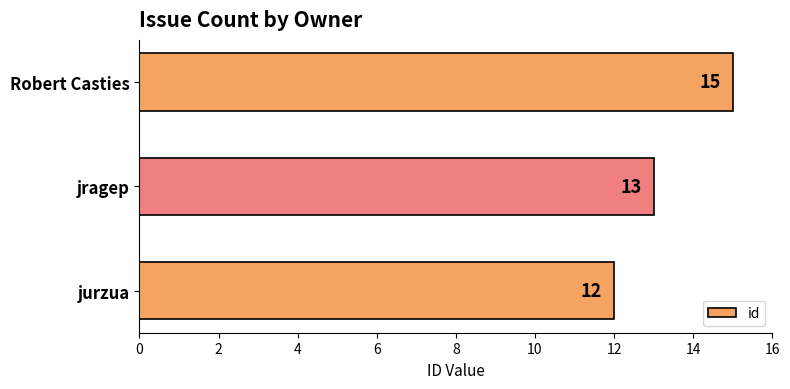

At which label is the value closest to 13?

jragep